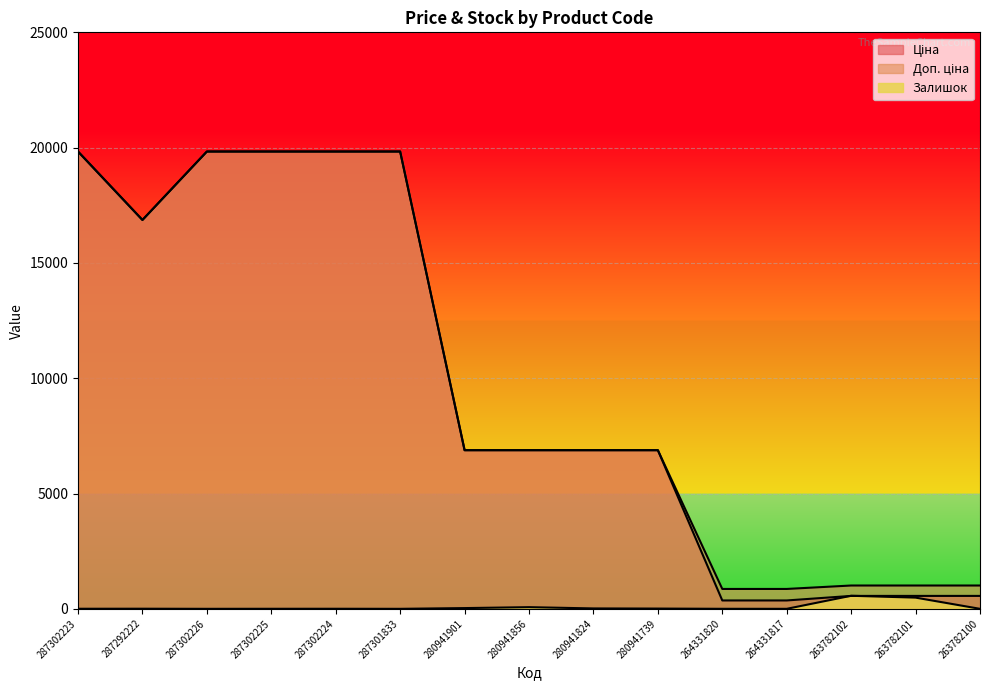

Which series changed the most between 280941856 and 264331817?

Ціна